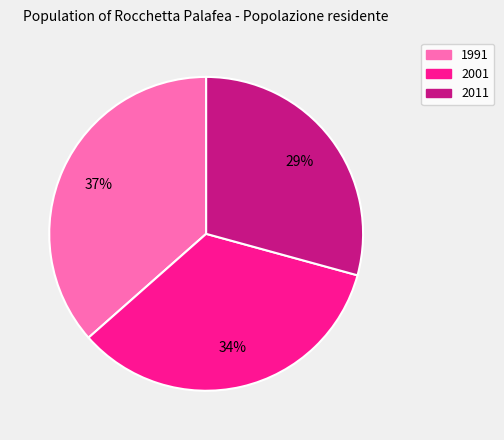

Combined, do 1991 and 2011 account for over 50%?

Yes